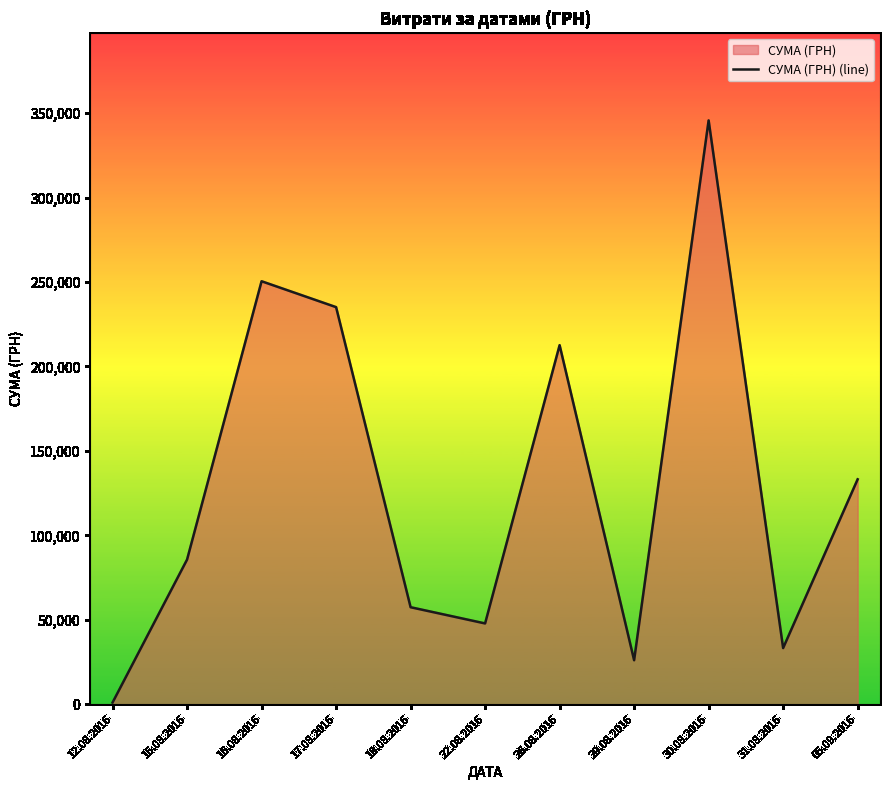

List the labels in order of value, largest first.

30.08.2016, 16.08.2016, 17.08.2016, 26.08.2016, 05.09.2016, 15.08.2016, 18.08.2016, 22.08.2016, 31.08.2016, 29.08.2016, 12.08.2016